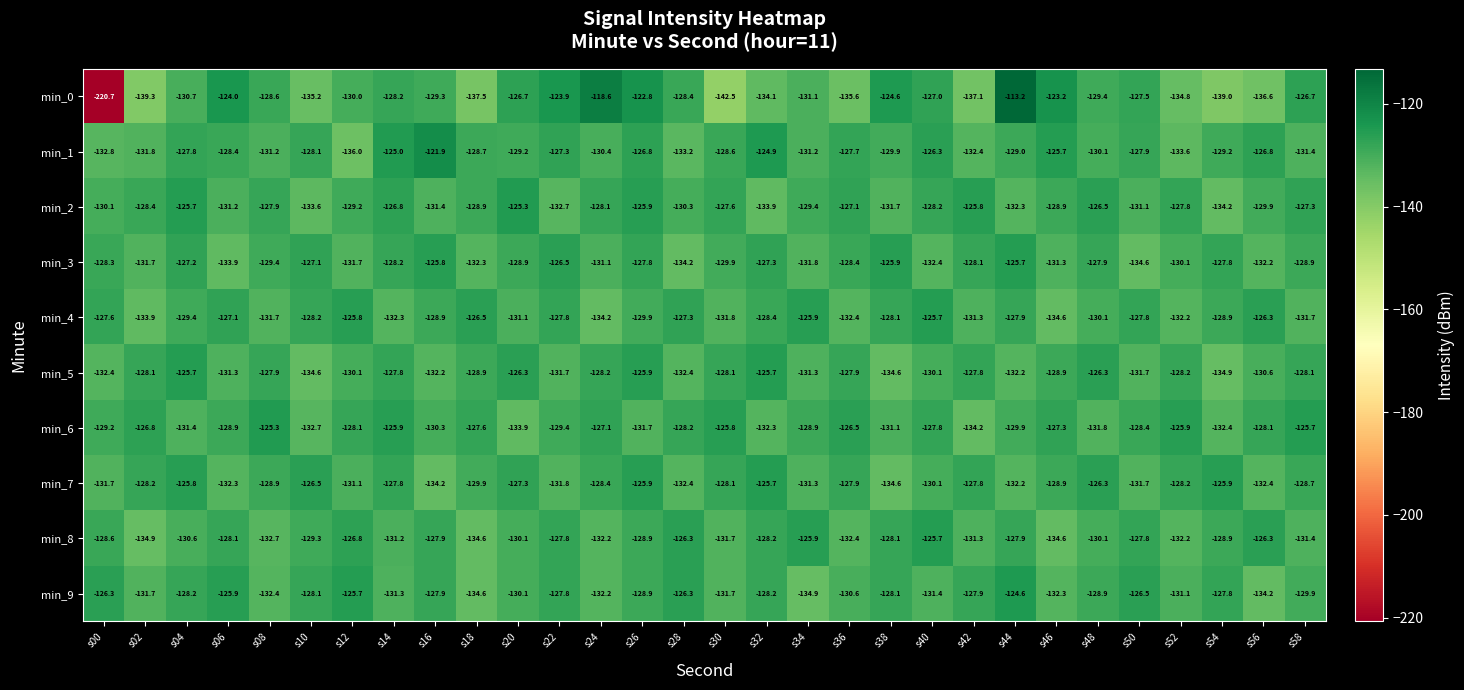

At which label does min_6 first exceed -128?

s02